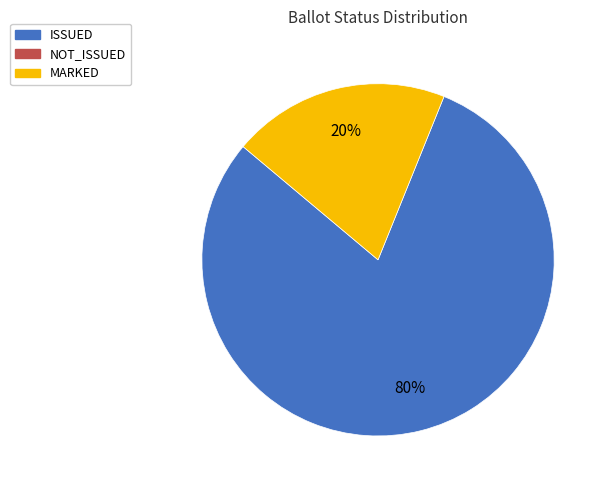

Does any single category account for the majority?

Yes